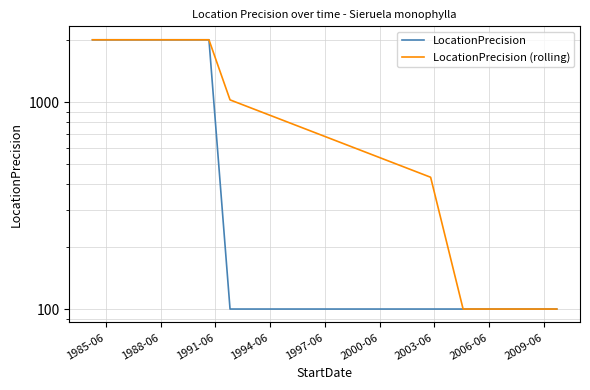

Reading left to right, extract all data points from this chart.

LocationPrecision: 2000.0	2000.0	2000.0	2000.0	100.0	100.0	100.0	100.0	100.0	100.0	100.0	100.0
LocationPrecision (rolling): 2000.0	2000.0	2000.0	2000.0	1025.0	433.3	100.0	100.0	100.0	100.0	100.0	100.0